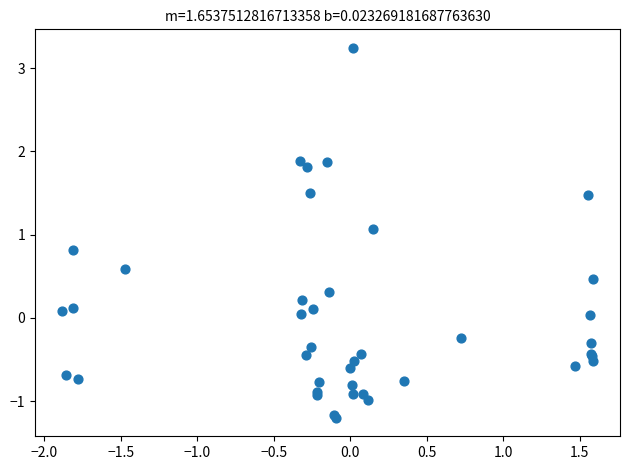

What Y value in the scatter plot is closest to 1?

1.1